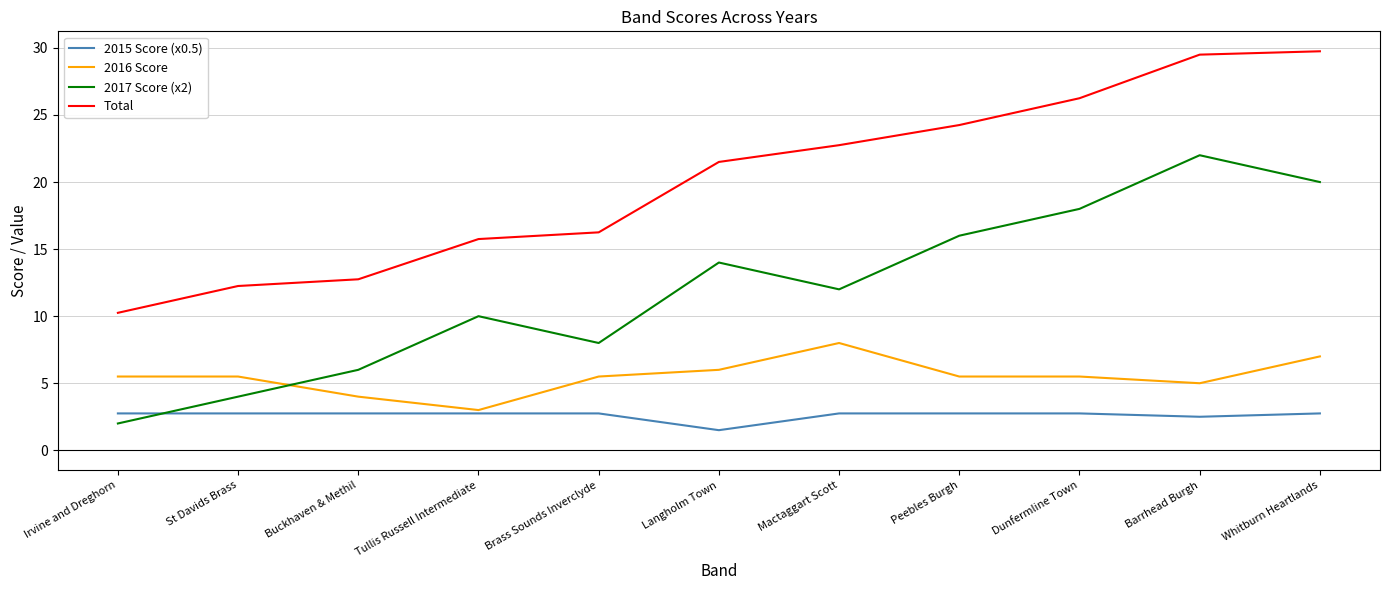

Is this an area chart (filled region under the line)?

No